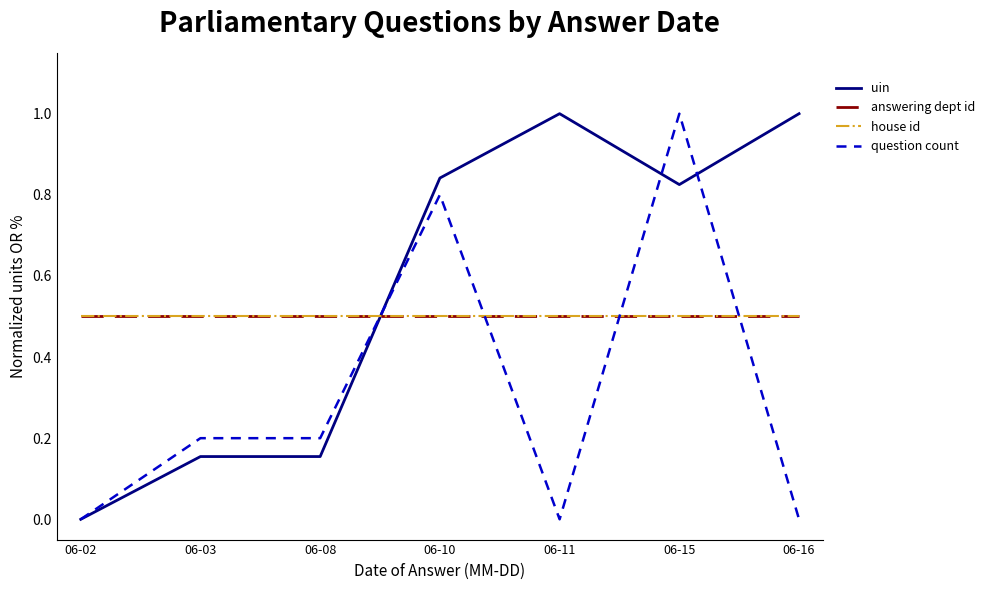

Does the chart have visible grid lines?

No